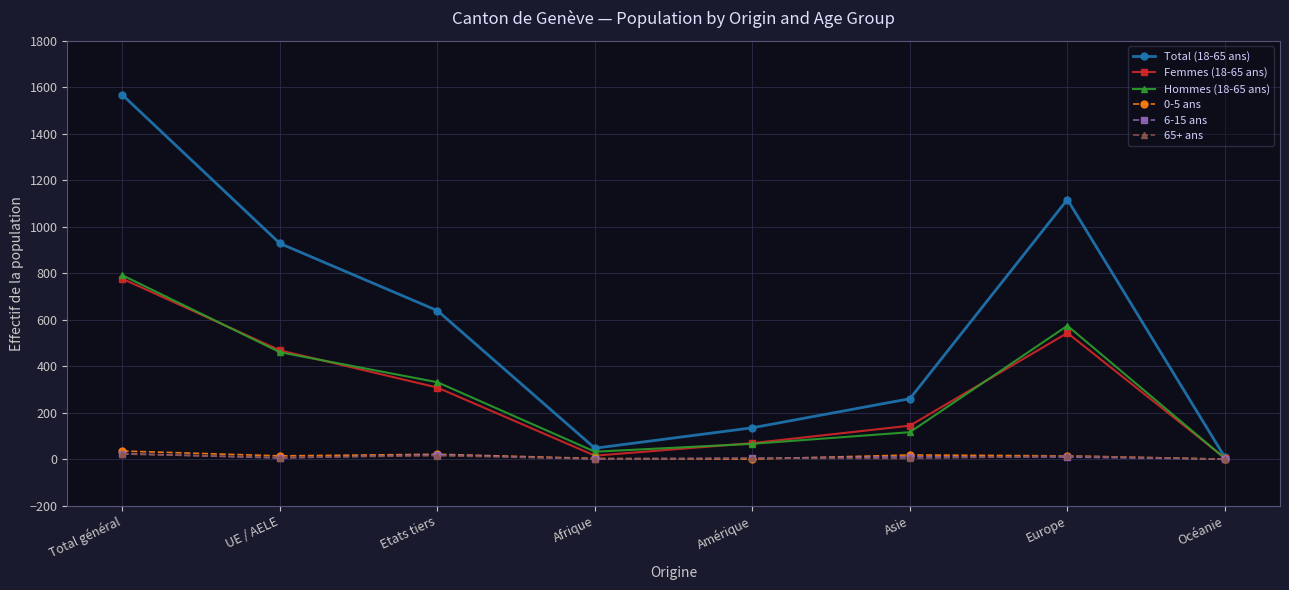

How many data points does each series have?

8